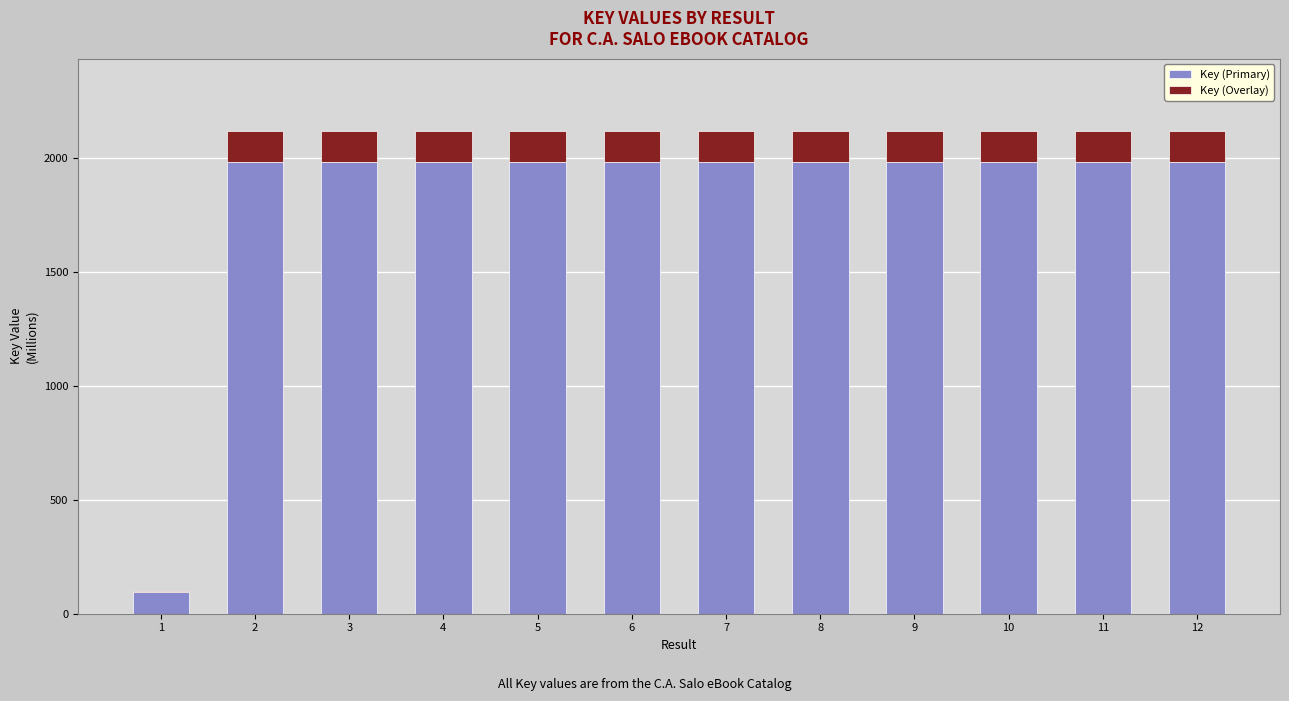

What is the total value across all series at 4?

2117.9